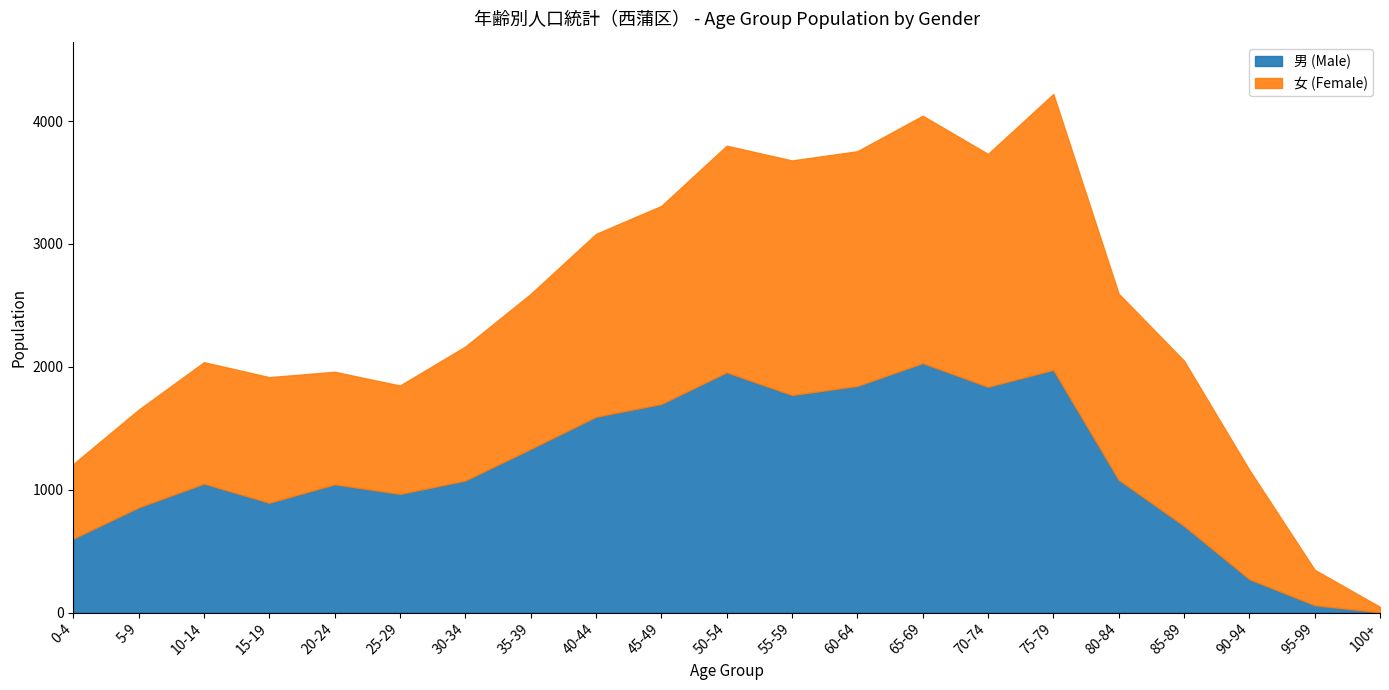

In 男 (Male), how many points are lower than both neighbors (excluding endpoints)?

4